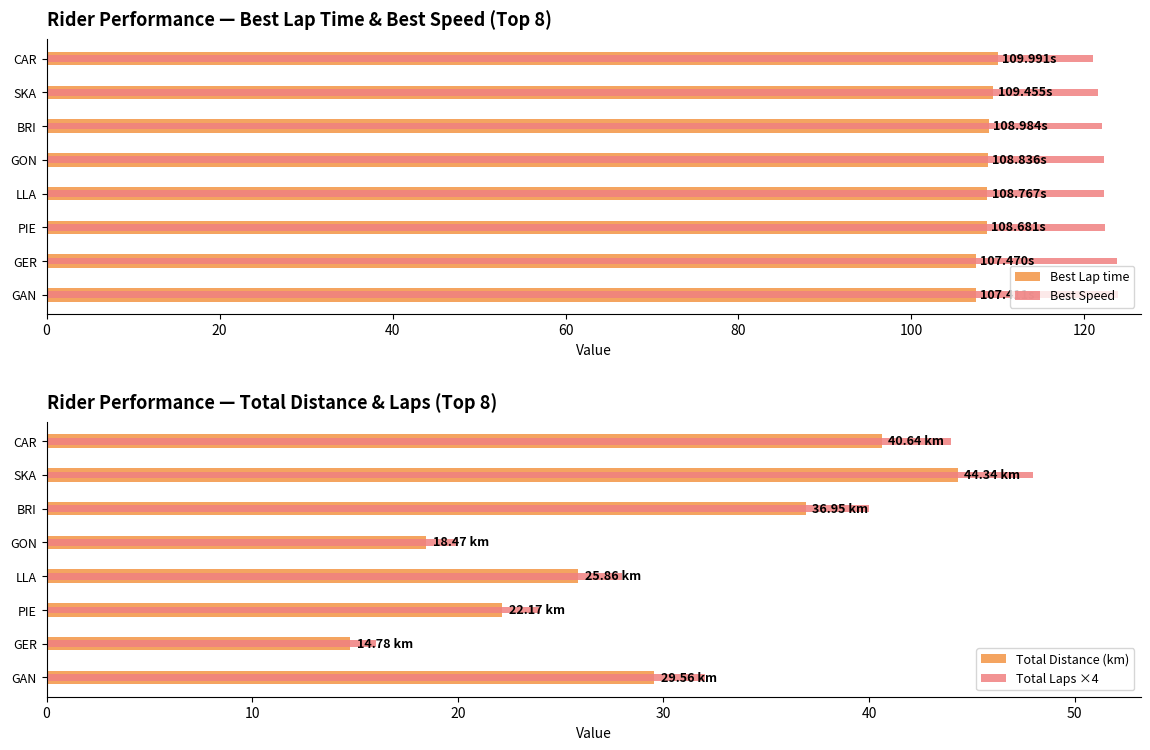

Reading right to left, extract all data points from this chart.

Best Lap time: 140=110.0	120=109.5	100=109.0	80=108.8	60=108.8	40=108.7	20=107.5	0=107.4
Best Speed: 140=120.9	120=121.5	100=122.1	80=122.2	60=122.3	40=122.4	20=123.8	0=123.8
Total Distance (km): 140=40.6	120=44.3	100=36.9	80=18.5	60=25.9	40=22.2	20=14.8	0=29.6
Total Laps ×4: 140=44.0	120=48.0	100=40.0	80=20.0	60=28.0	40=24.0	20=16.0	0=32.0